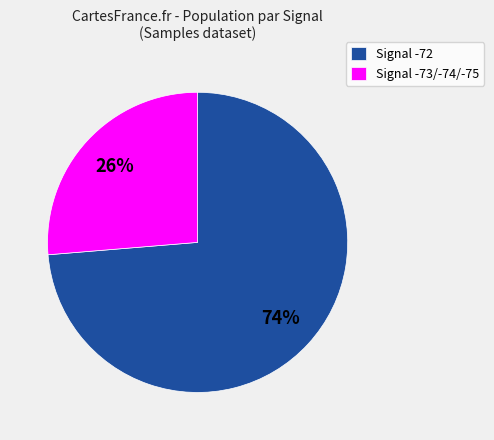

Count the number of slices in the pie.

2